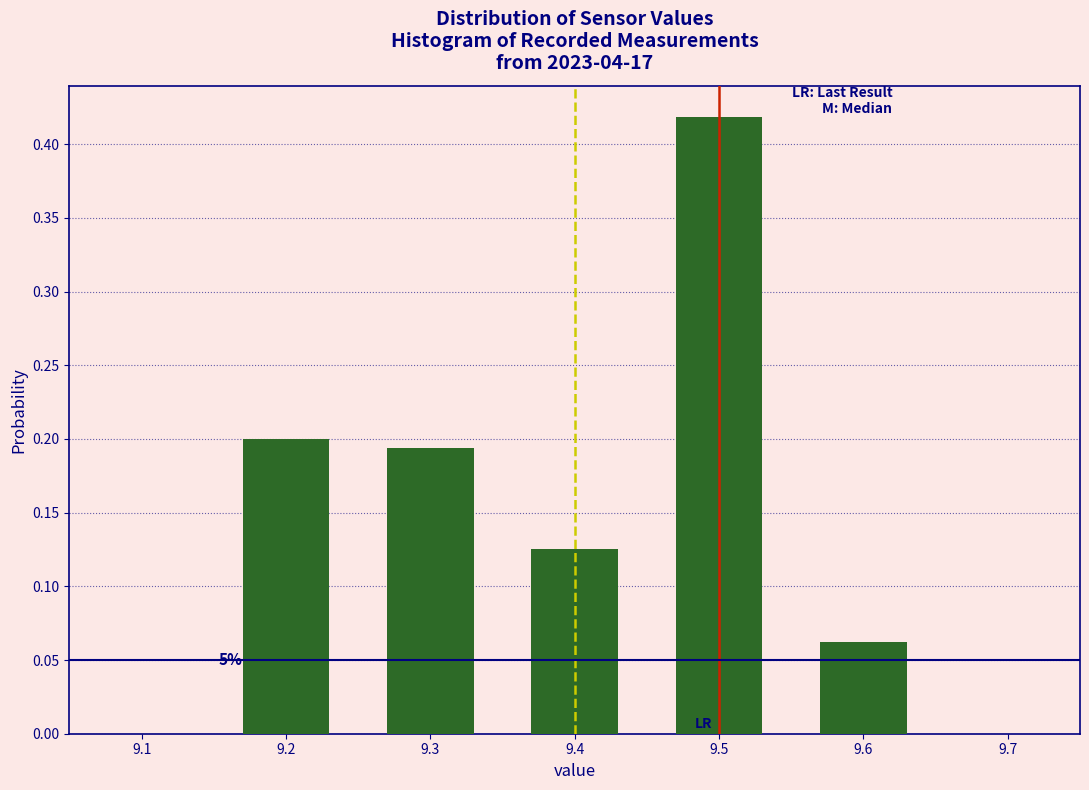

Which range on the x-axis has the tallest bar?

9.45 to 9.55